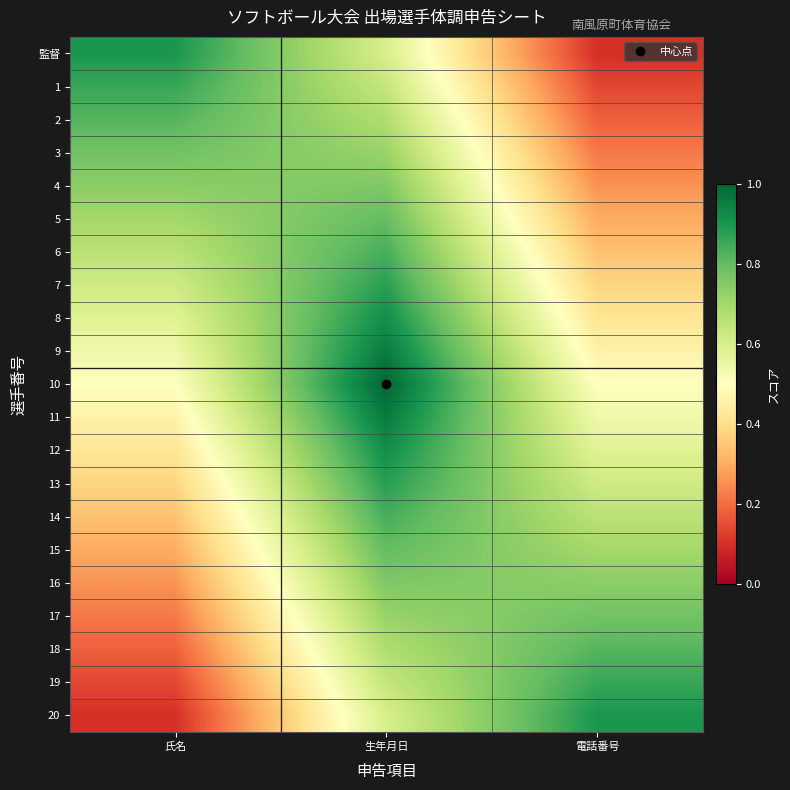

Reading left to right, extract all data points from this chart.

監督: 氏名=0.9	生年月日=0.6	電話番号=0.1
1: 氏名=0.9	生年月日=0.6	電話番号=0.1
2: 氏名=0.8	生年月日=0.7	電話番号=0.2
3: 氏名=0.8	生年月日=0.7	電話番号=0.2
4: 氏名=0.7	生年月日=0.8	電話番号=0.3
5: 氏名=0.7	生年月日=0.8	電話番号=0.3
6: 氏名=0.7	生年月日=0.8	電話番号=0.3
7: 氏名=0.6	生年月日=0.9	電話番号=0.4
8: 氏名=0.6	生年月日=0.9	電話番号=0.4
9: 氏名=0.5	生年月日=1.0	電話番号=0.5
10: 氏名=0.5	生年月日=1.0	電話番号=0.5
11: 氏名=0.5	生年月日=1.0	電話番号=0.5
12: 氏名=0.4	生年月日=0.9	電話番号=0.6
13: 氏名=0.4	生年月日=0.9	電話番号=0.6
14: 氏名=0.3	生年月日=0.8	電話番号=0.7
15: 氏名=0.3	生年月日=0.8	電話番号=0.7
16: 氏名=0.3	生年月日=0.8	電話番号=0.7
17: 氏名=0.2	生年月日=0.7	電話番号=0.8
18: 氏名=0.2	生年月日=0.7	電話番号=0.8
19: 氏名=0.1	生年月日=0.6	電話番号=0.9
20: 氏名=0.1	生年月日=0.6	電話番号=0.9